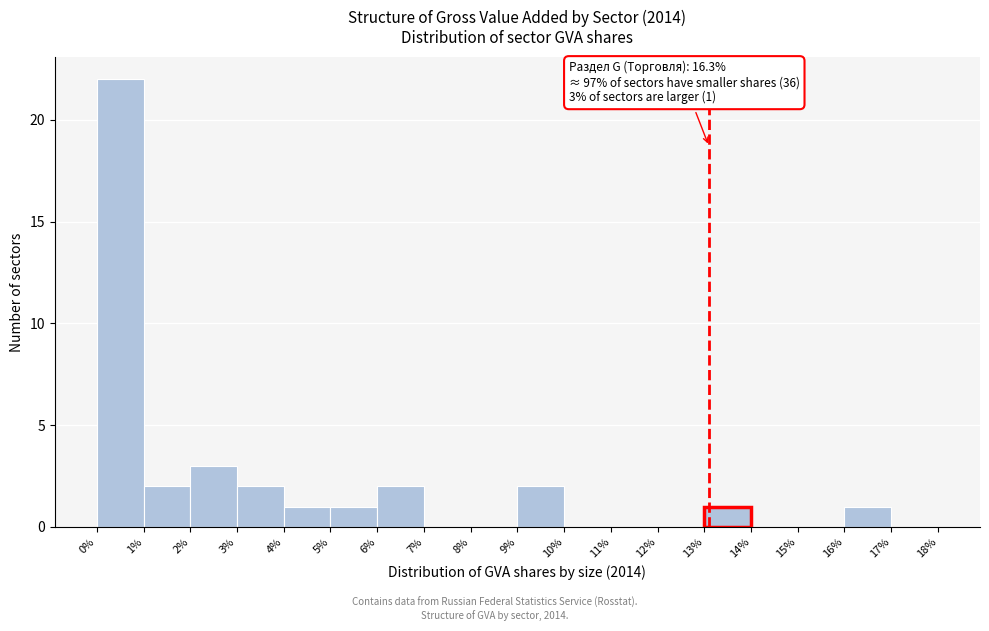

Which range on the x-axis has the tallest bar?

0% to 1%